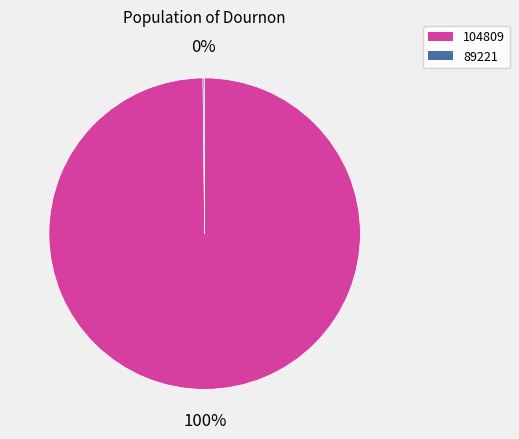

To the nearest percent, what portion does 104809 represent?

100%